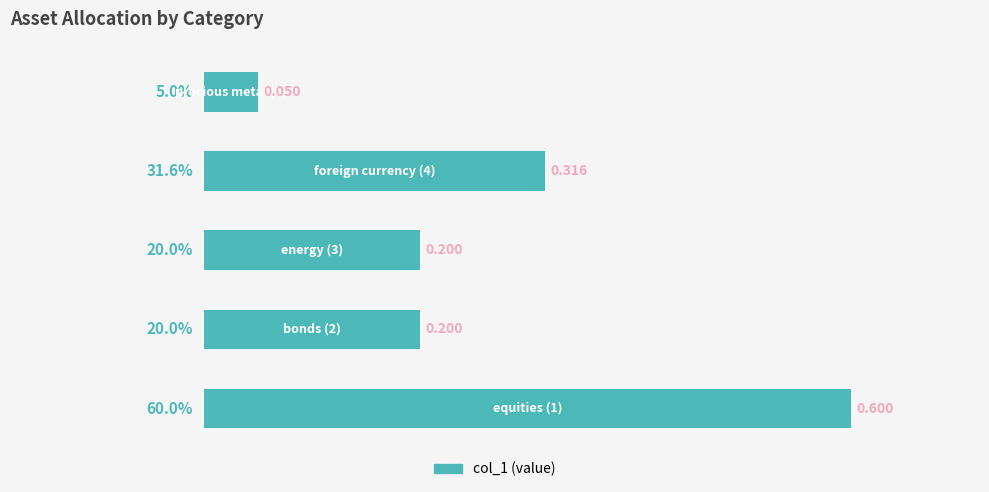

How many bars are there in total?

5